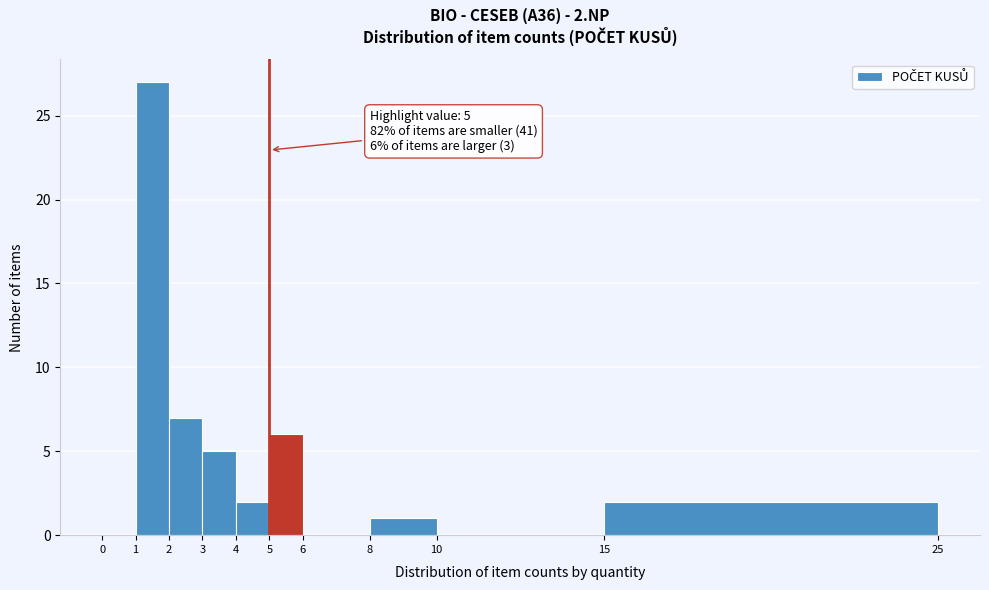

Which range on the x-axis has the tallest bar?

1 to 2